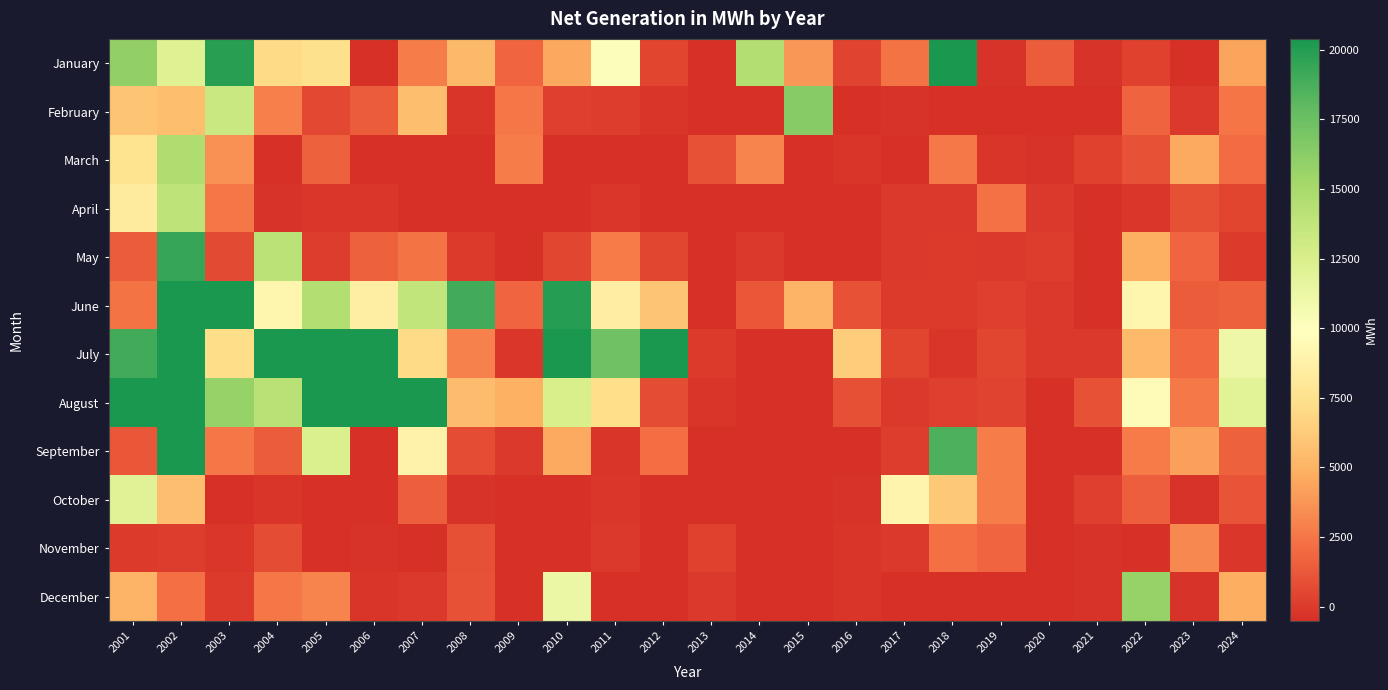

Reading left to right, extract all data points from this chart.

January: 2001=15913	2002=12084	2003=19866	2004=7153	2005=7399	2006=-543	2007=2780	2008=5340	2009=1816	2010=4534	2011=10161	2012=451	2013=-573	2014=14440	2015=3811	2016=354	2017=2387	2018=38799	2019=-336	2020=1409	2021=-292	2022=251	2023=-459	2024=4366
February: 2001=5878	2002=5582	2003=13297	2004=2834	2005=544	2006=1378	2007=5523	2008=-210	2009=2557	2010=146	2011=72	2012=-261	2013=-530	2014=-548	2015=16386	2016=-551	2017=-354	2018=-440	2019=-506	2020=-403	2021=-509	2022=1733	2023=-74	2024=2466
March: 2001=7639	2002=14590	2003=3607	2004=-505	2005=1678	2006=-406	2007=-395	2008=-515	2009=2799	2010=-547	2011=-493	2012=-442	2013=967	2014=2994	2015=-550	2016=-265	2017=-551	2018=2612	2019=-272	2020=-338	2021=258	2022=1007	2023=4546	2024=2064
April: 2001=8233	2002=13904	2003=2527	2004=-312	2005=-164	2006=-193	2007=-431	2008=-479	2009=-462	2010=-484	2011=-154	2012=-468	2013=-541	2014=-485	2015=-476	2016=-485	2017=-113	2018=-102	2019=2332	2020=-85	2021=-415	2022=-198	2023=915	2024=413
May: 2001=1427	2002=19402	2003=681	2004=14054	2005=96	2006=1675	2007=2338	2008=15	2009=-468	2010=528	2011=2730	2012=457	2013=-502	2014=-67	2015=-447	2016=-496	2017=-37	2018=-6	2019=-46	2020=80	2021=-474	2022=4811	2023=1777	2024=29
June: 2001=2356	2002=26743	2003=21438	2004=9123	2005=14467	2006=8622	2007=13741	2008=18994	2009=1770	2010=19913	2011=8530	2012=5863	2013=-487	2014=1165	2015=5096	2016=1004	2017=-29	2018=12	2019=164	2020=-60	2021=-477	2022=9135	2023=1392	2024=1641
July: 2001=18998	2002=49246	2003=7255	2004=21649	2005=33583	2006=20645	2007=7118	2008=2928	2009=-169	2010=23891	2011=17303	2012=23684	2013=39	2014=-499	2015=-477	2016=6339	2017=407	2018=-222	2019=495	2020=-41	2021=-102	2022=5410	2023=1971	2024=11138
August: 2001=25980	2002=44861	2003=15775	2004=14154	2005=38727	2006=21571	2007=33856	2008=5482	2009=4897	2010=12485	2011=7352	2012=748	2013=-200	2014=-506	2015=-496	2016=928	2017=-75	2018=157	2019=322	2020=-461	2021=1000	2022=9604	2023=2623	2024=11920
September: 2001=1121	2002=22027	2003=2576	2004=1429	2005=12463	2006=-467	2007=8913	2008=766	2009=-107	2010=4615	2011=-257	2012=2137	2013=-491	2014=-624	2015=-501	2016=-515	2017=108	2018=18640	2019=2819	2020=-426	2021=-458	2022=2736	2023=4171	2024=1621
October: 2001=12026	2002=5668	2003=-443	2004=-222	2005=-478	2006=-483	2007=1547	2008=-349	2009=-395	2010=-481	2011=-121	2012=-492	2013=-508	2014=-375	2015=-527	2016=-355	2017=9043	2018=6113	2019=2762	2020=-511	2021=191	2022=1548	2023=-325	2024=1090
November: 2001=39	2002=118	2003=-188	2004=757	2005=-496	2006=-346	2007=-517	2008=905	2009=-485	2010=-507	2011=-77	2012=-444	2013=259	2014=-552	2015=-429	2016=-212	2017=-102	2018=2205	2019=1782	2020=-506	2021=-286	2022=-392	2023=3240	2024=-135
December: 2001=5069	2002=2201	2003=2	2004=2508	2005=3016	2006=-274	2007=-55	2008=997	2009=-364	2010=11171	2011=-542	2012=-539	2013=-86	2014=-567	2015=-523	2016=-202	2017=-388	2018=-505	2019=-424	2020=-416	2021=-320	2022=15809	2023=-360	2024=4740